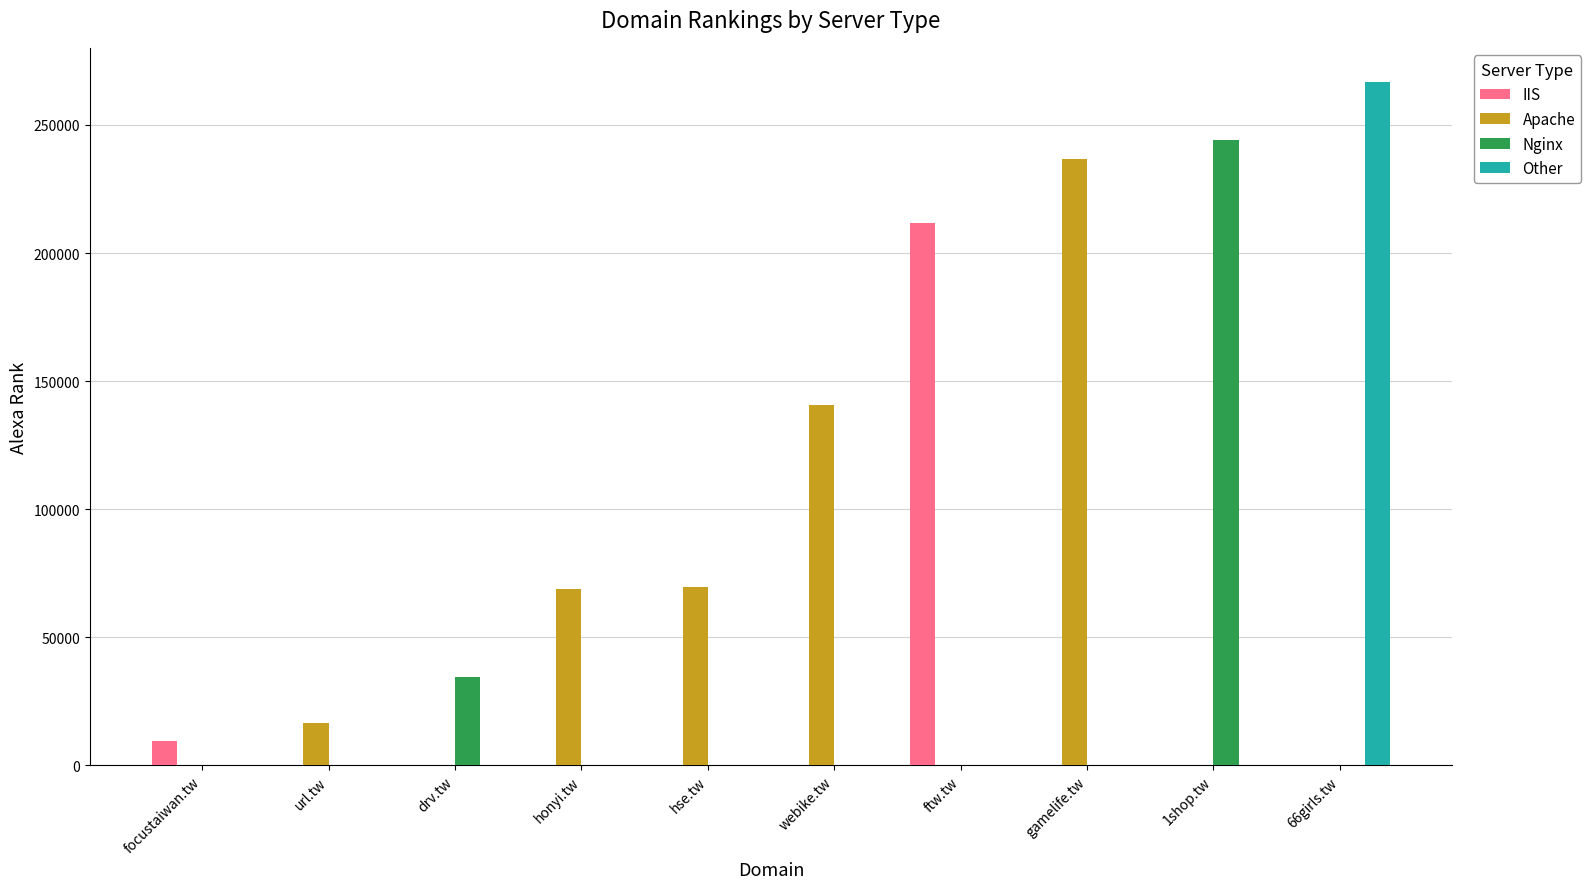

Does the chart contain stacked bars?

No